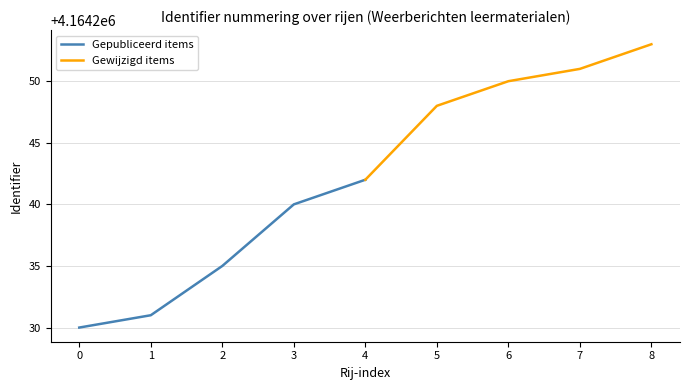

How many lines are shown in the chart?

2